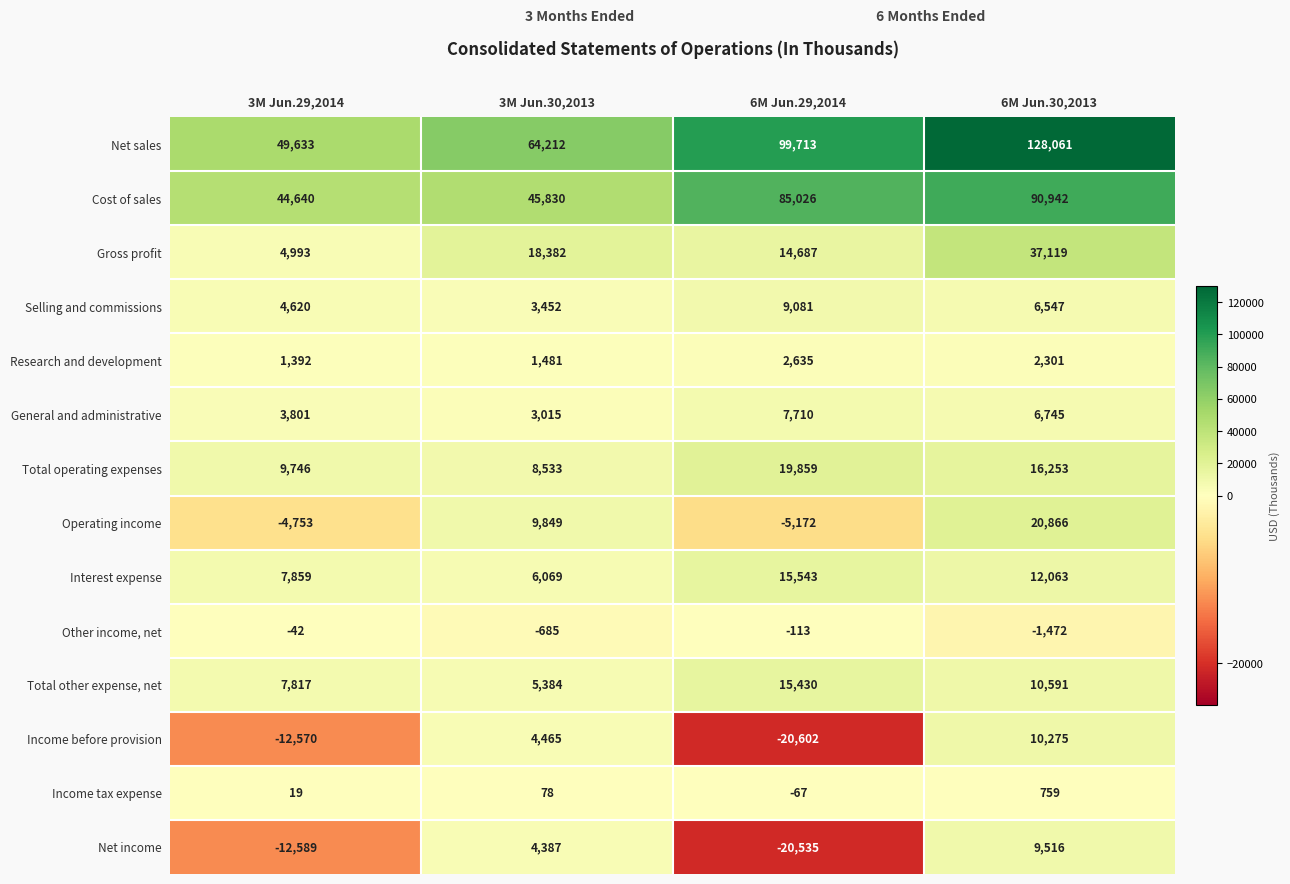

What value does the Selling and commissions series have at 6M Jun.29,2014, to the nearest 100?

9100